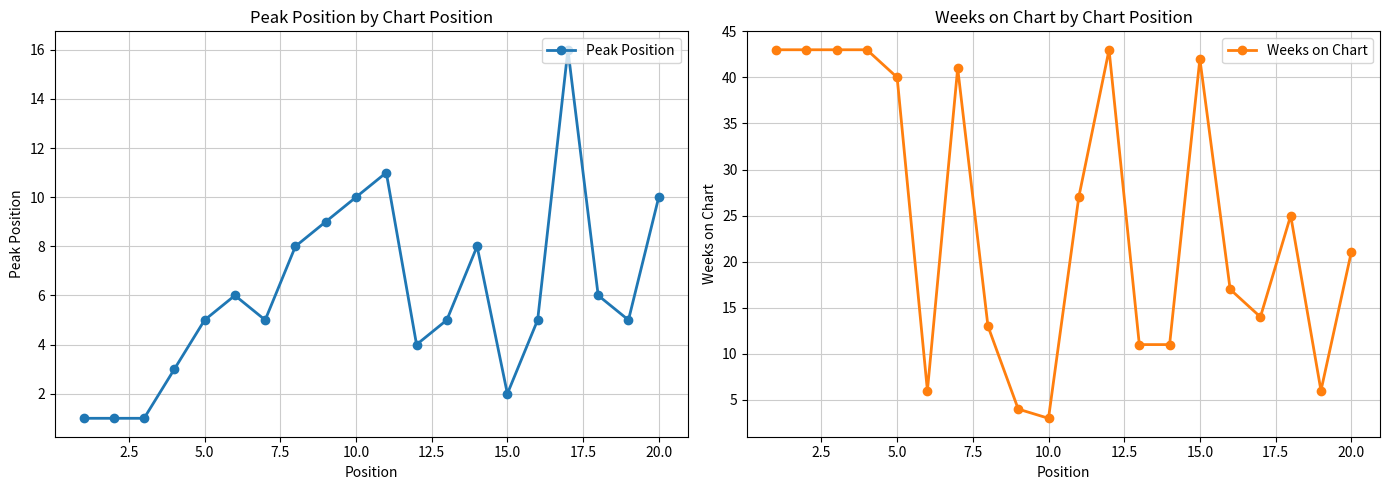

What is the minimum value for Weeks on Chart?

3